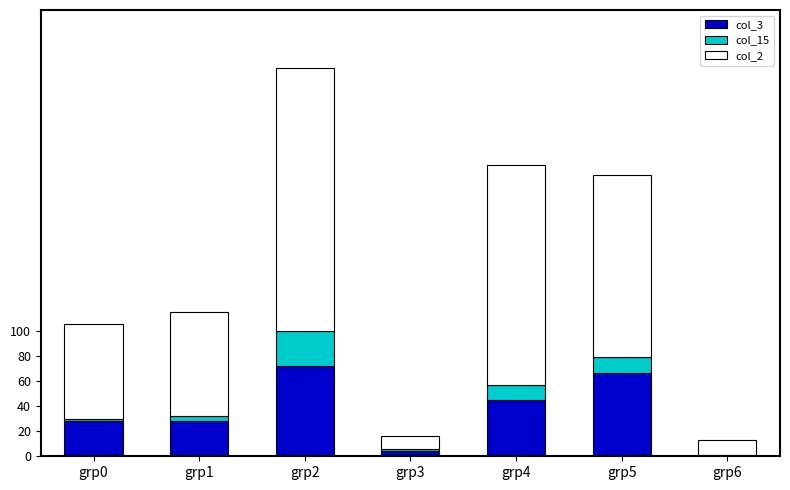

The value of col_3 at grp5 is 66. True or false?

True